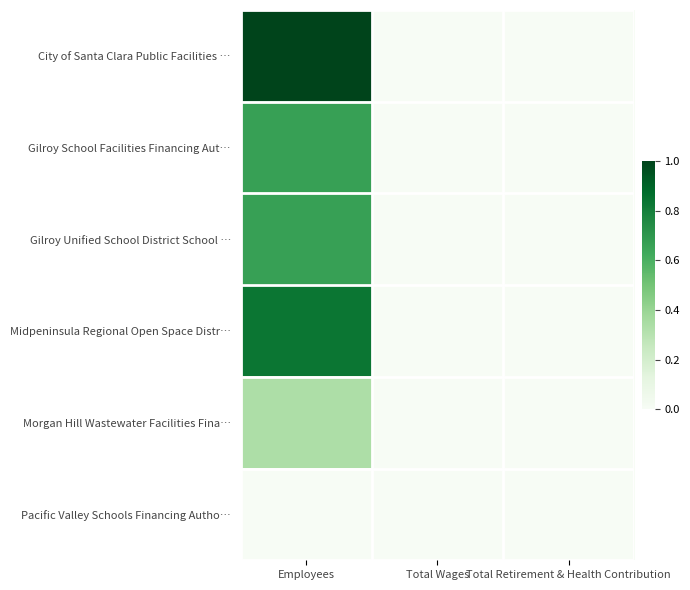

Which series changed the most between Employees and Total Retirement & Health Contribution?

City of Santa Clara Public Facilities …